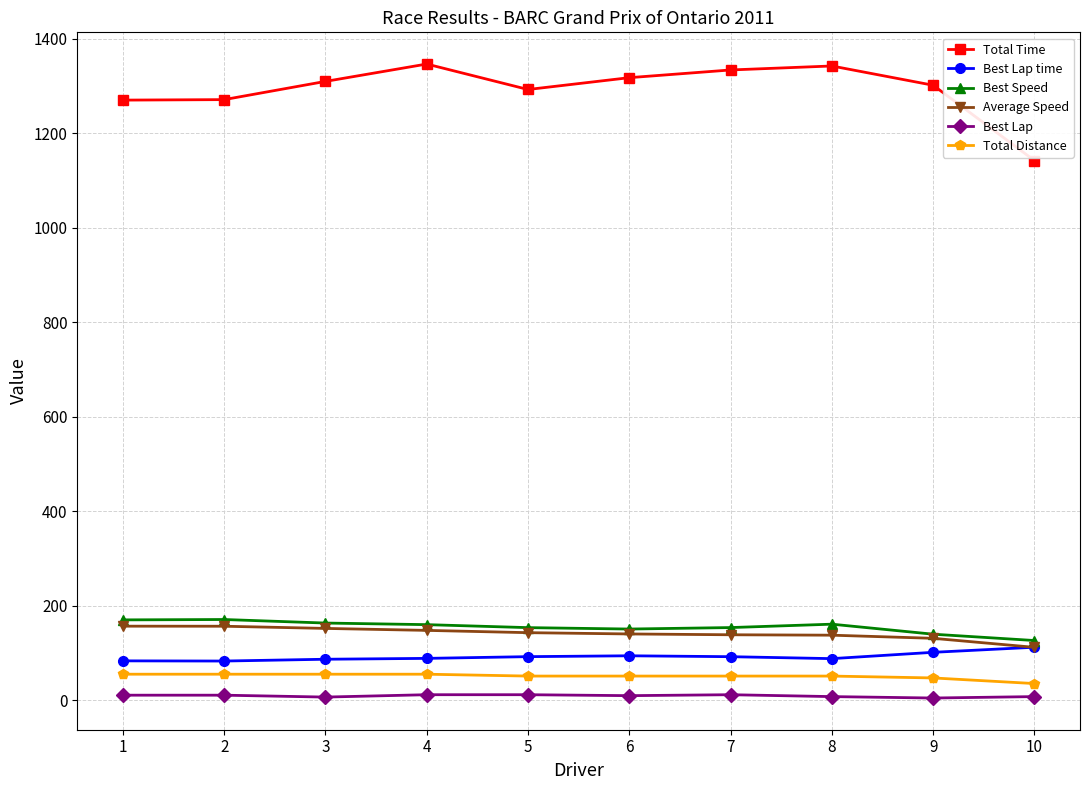

What is the total value across all series at 2?

1748.8